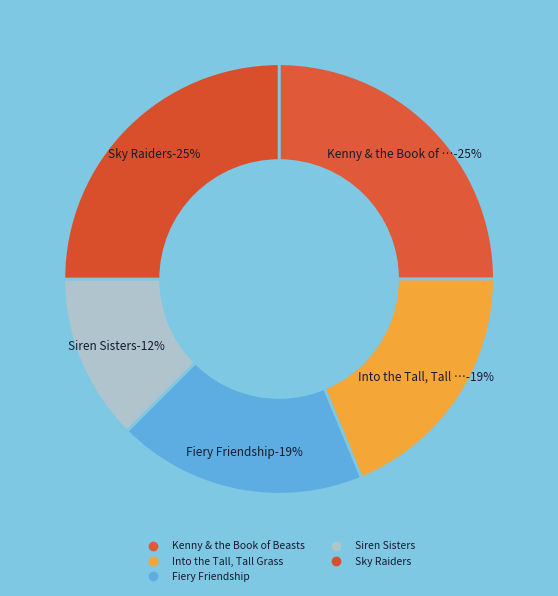

What is the largest slice in the pie chart?

Kenny & the Book of Beasts